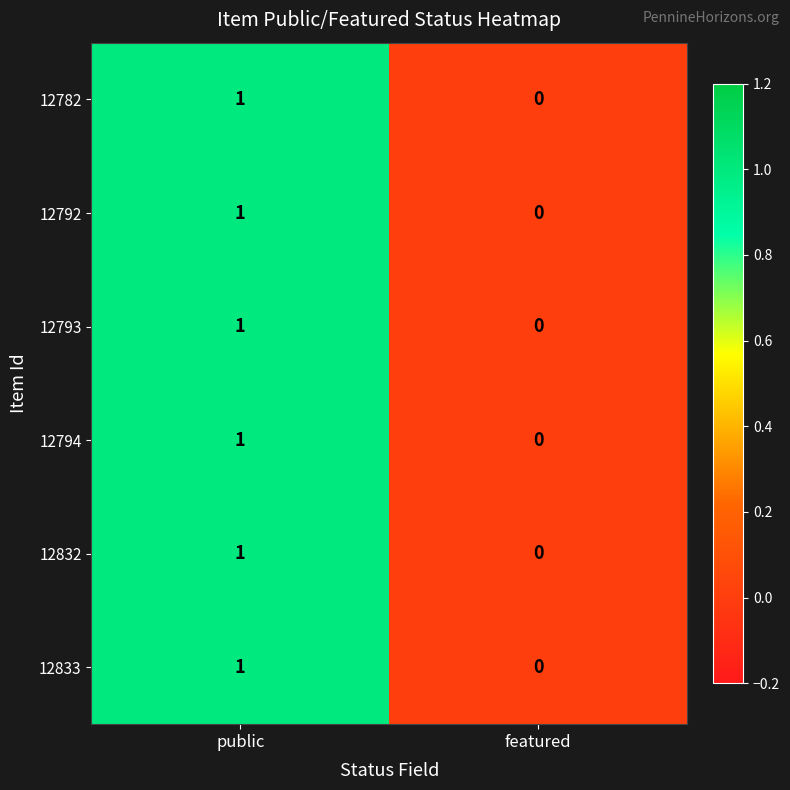

Rank the categories by 12793 value from lowest to highest.

featured, public